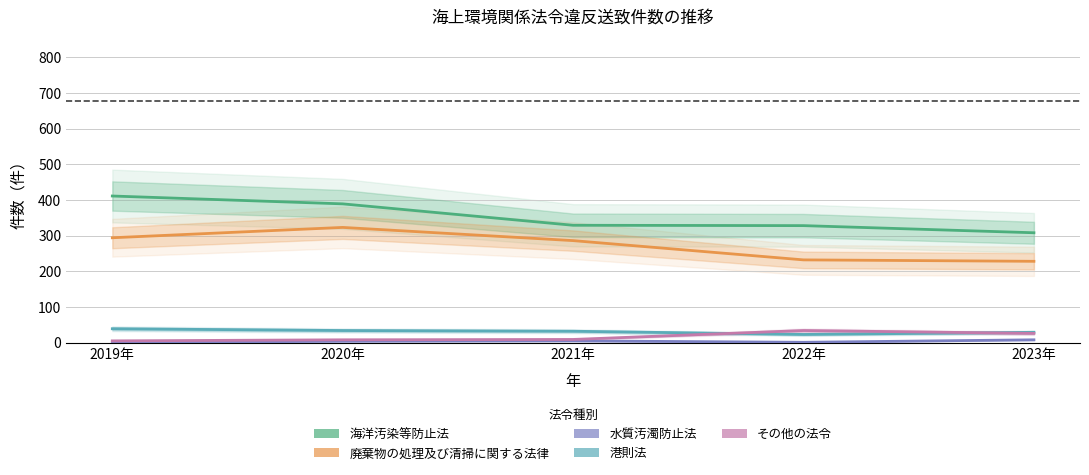

At how many categories does at least one series exceed 170?

5